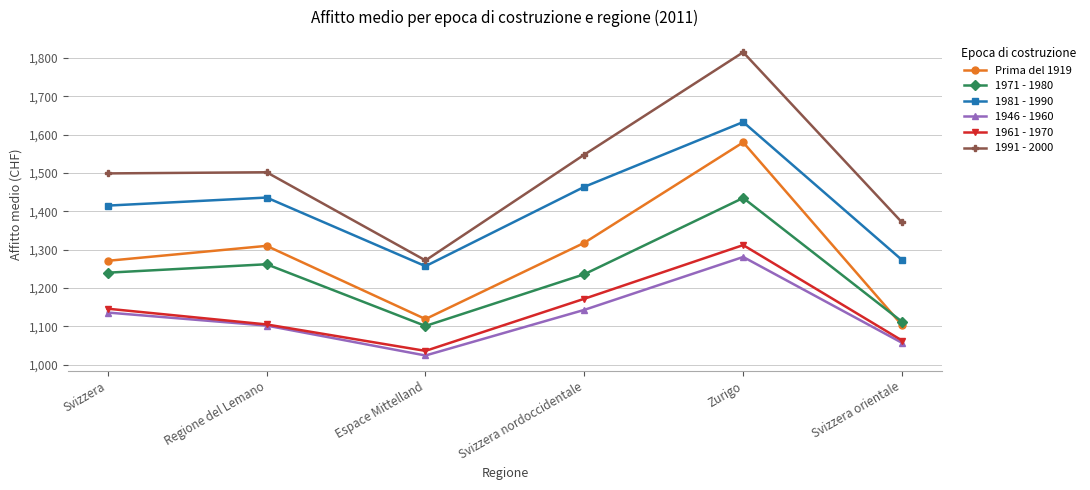

What are all the series names shown in the legend?

Prima del 1919, 1971 - 1980, 1981 - 1990, 1946 - 1960, 1961 - 1970, 1991 - 2000